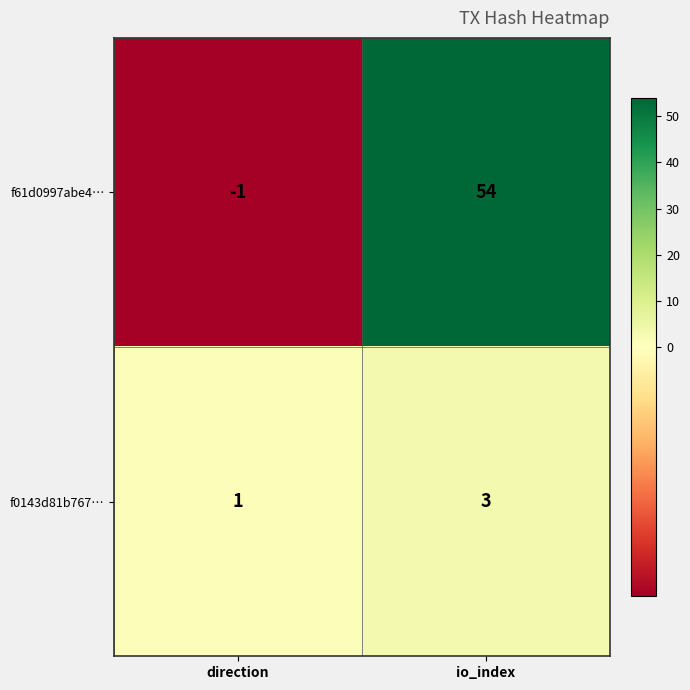

What is the sum of the f61d0997abe4… values at direction and io_index?

53